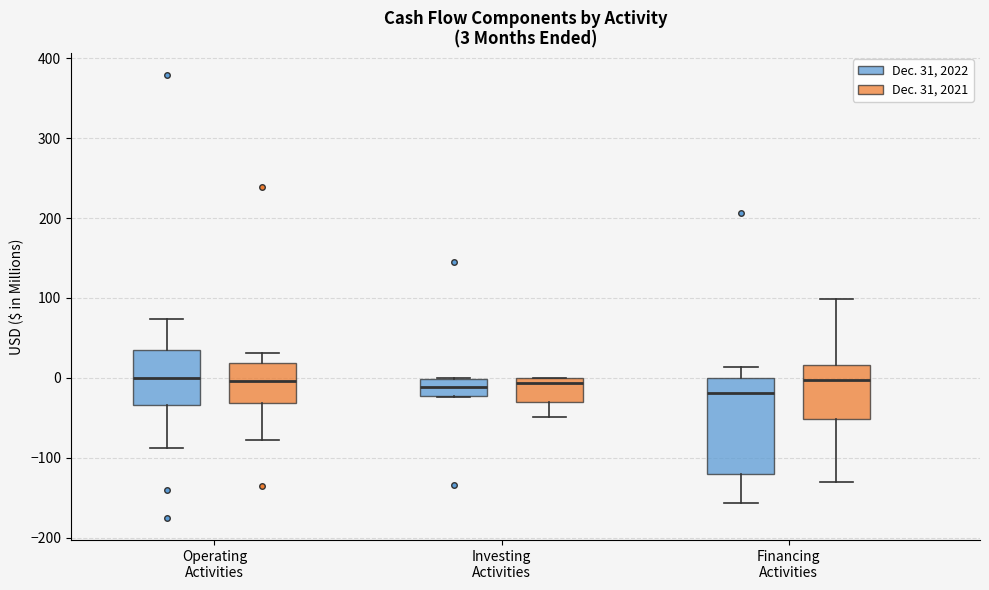

Which box is the tallest, from its lower edge to its upper edge?

Financing Activities (Dec. 31, 2022)